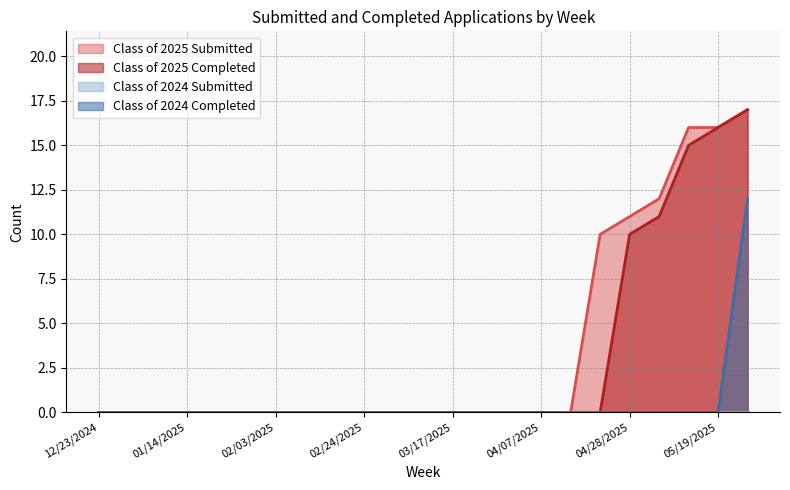

Reading right to left, transcribe all the data shown in this chart.

Class of 2025 Submitted: 17	16	16	12	11	10	0	0	0	0	0	0	0	0	0	0	0	0	0	0	0	0	0
Class of 2025 Completed: 17	16	15	11	10	0	0	0	0	0	0	0	0	0	0	0	0	0	0	0	0	0	0
Class of 2024 Completed: 12	0	0	0	0	0	0	0	0	0	0	0	0	0	0	0	0	0	0	0	0	0	0